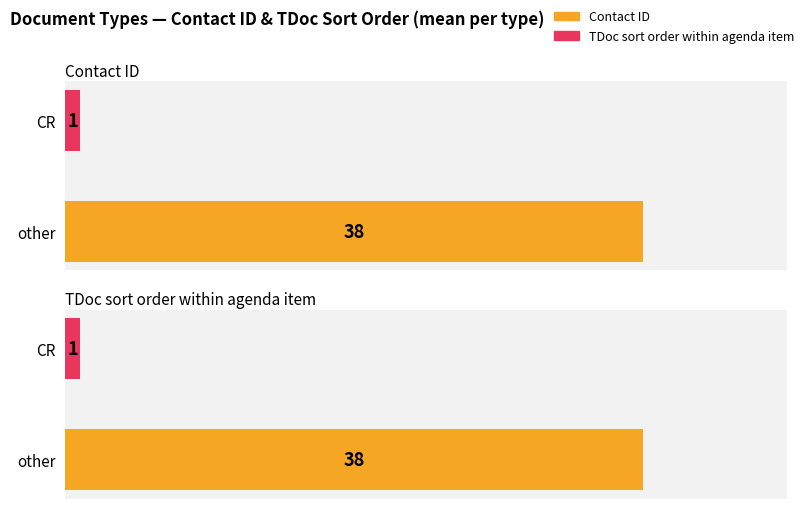

What is the difference between the maximum and minimum values in the Contact ID series?

37